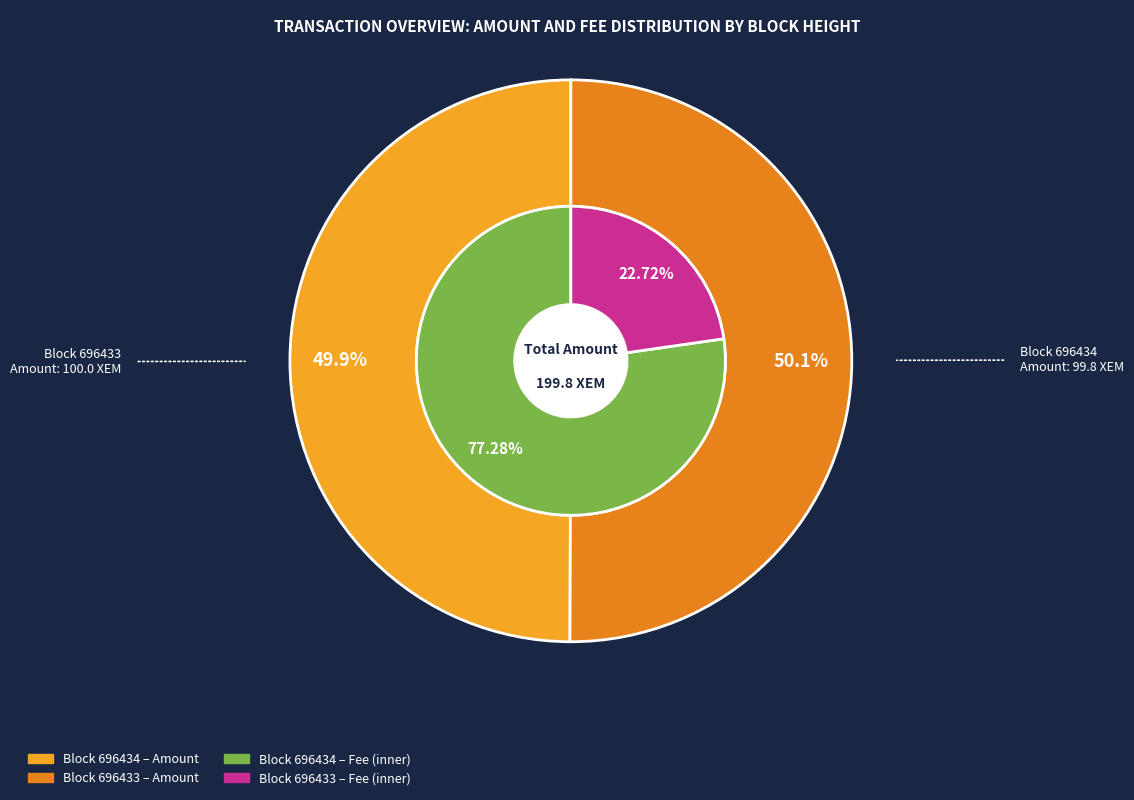

Is there any slice that represents more than half of the pie?

Yes